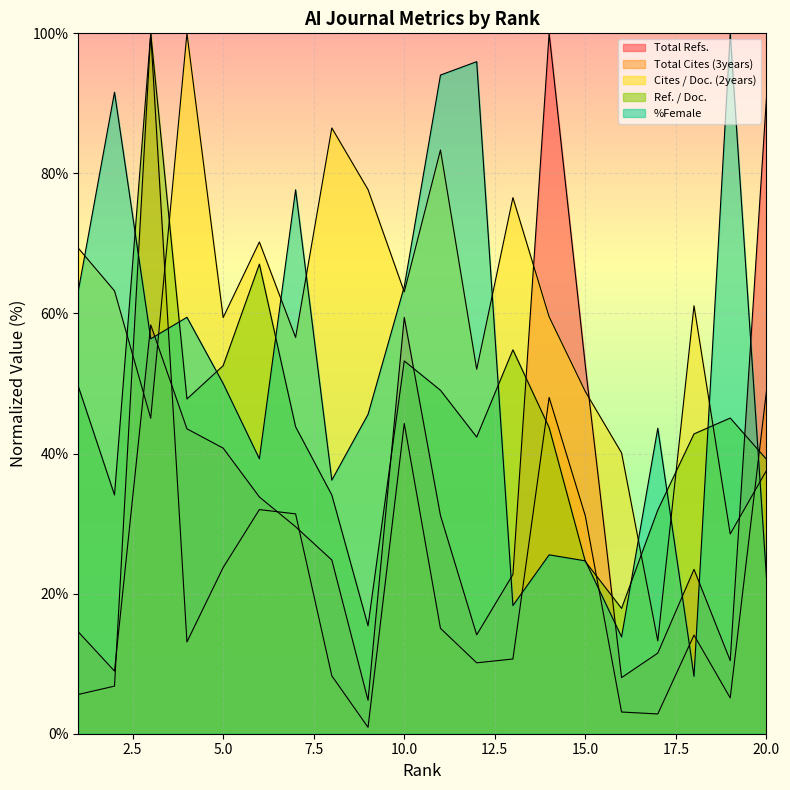

Which has a higher value, 14 or 2?

14